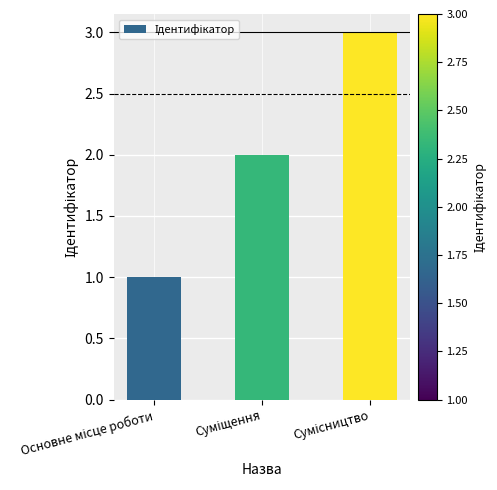

What is the greatest value displayed?

3